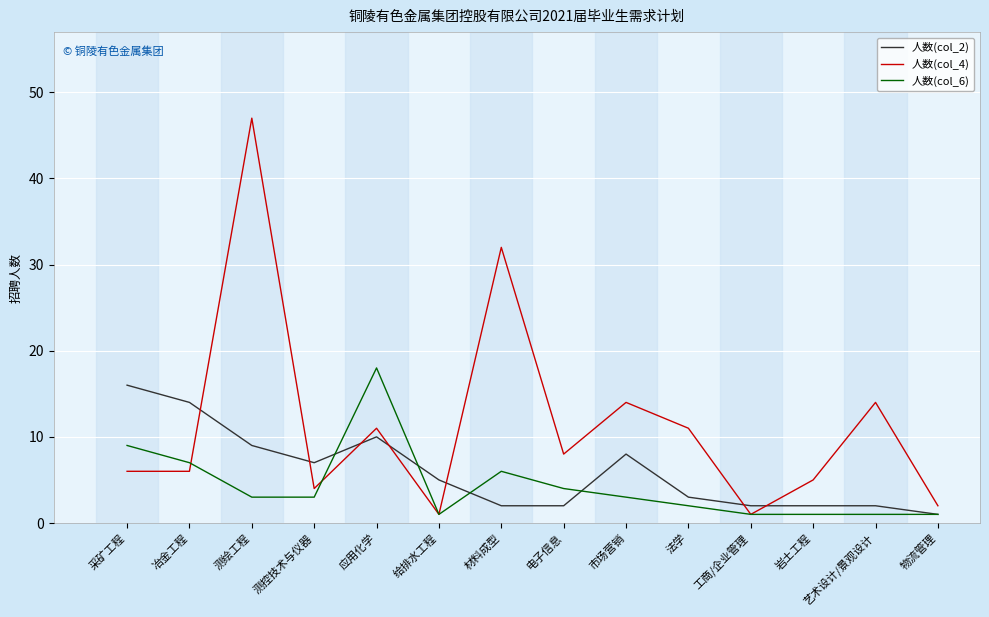

What are all the series names shown in the legend?

人数(col_2), 人数(col_4), 人数(col_6)